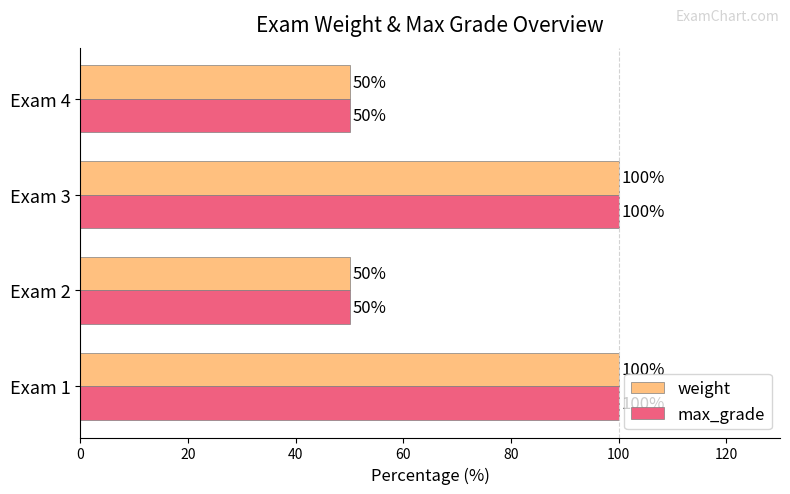

What is the total value across all series at Exam 3?

200